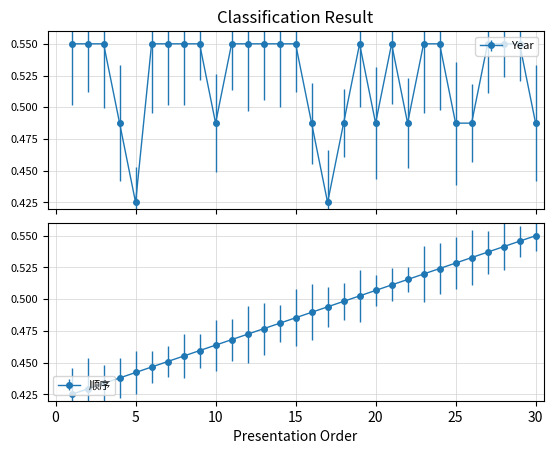

The Year series shows 0.9 at 3. True or false?

False